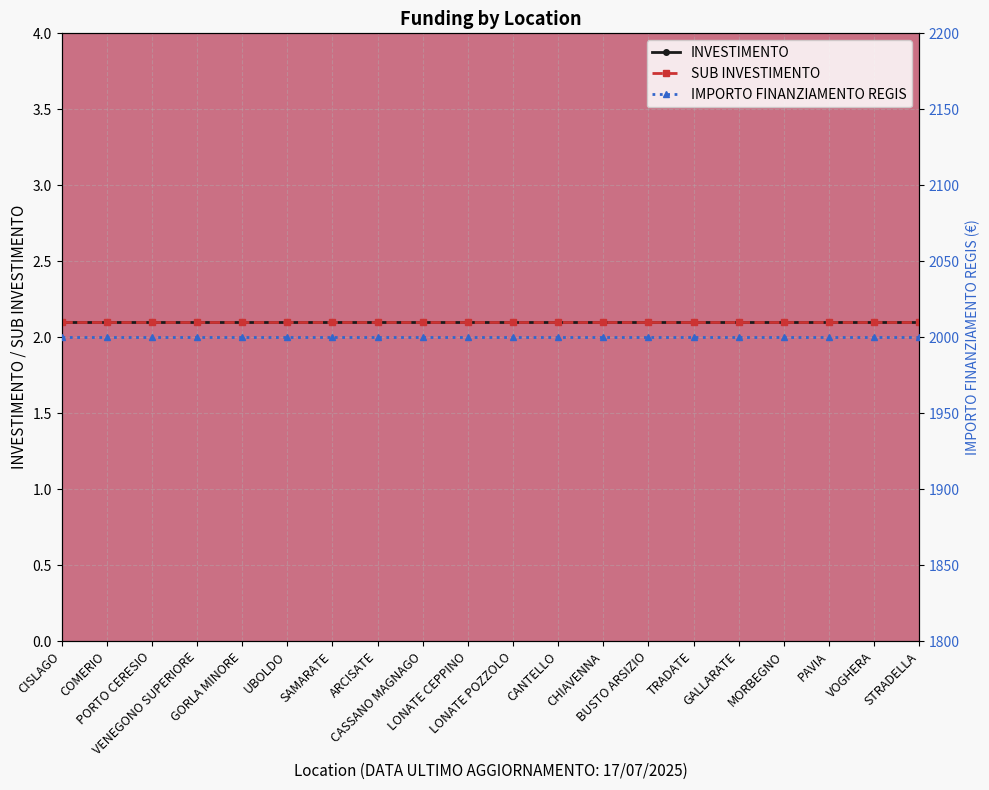

The value of INVESTIMENTO at VOGHERA is 2.1. True or false?

True